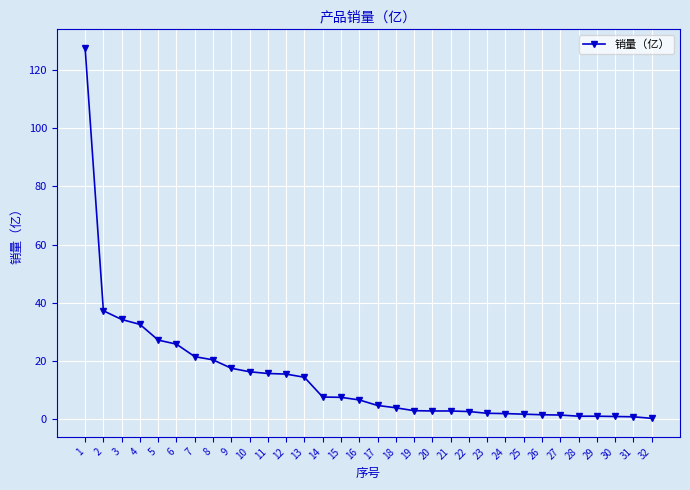

What is the average value?

14.3